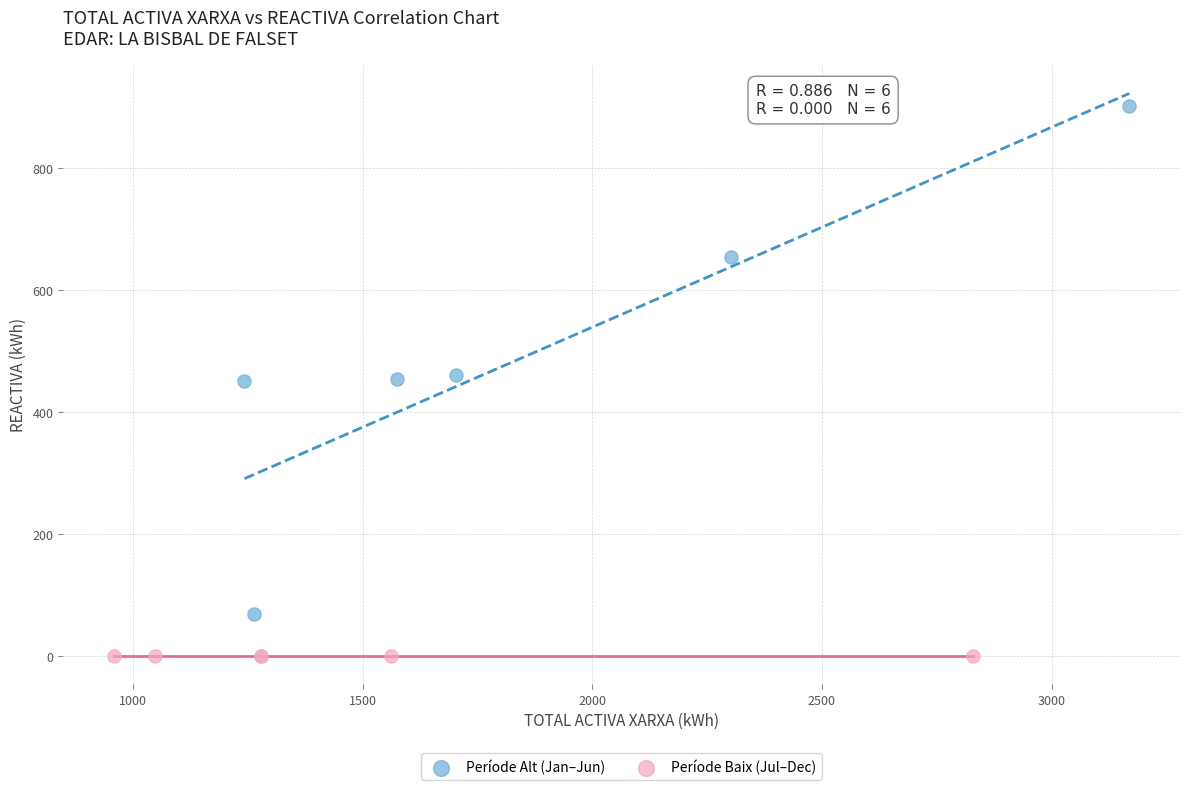

What are all the series names shown in the legend?

Període Alt (Jan–Jun), Període Baix (Jul–Dec)